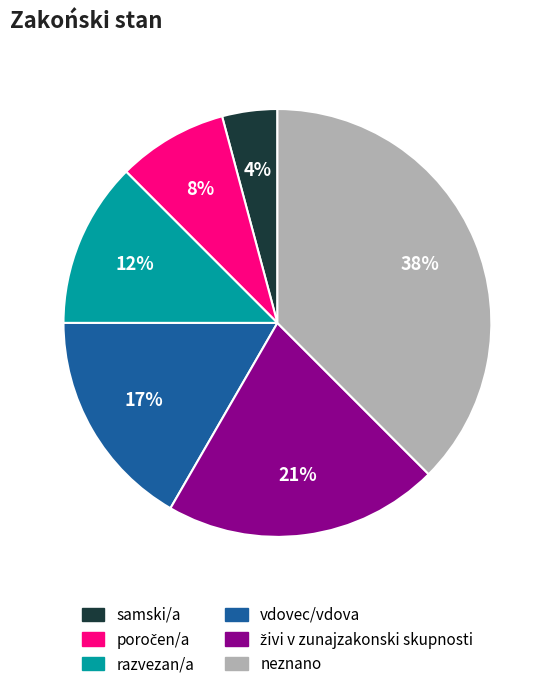

To the nearest percent, what is the average slice percentage?

17%